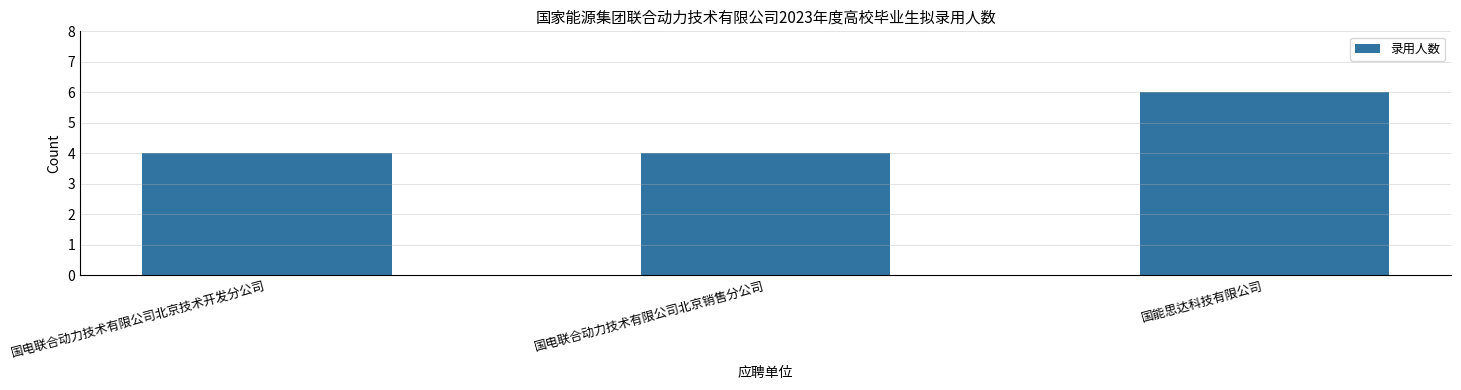

Reading left to right, what are all the values shown in this chart?

4	4	6